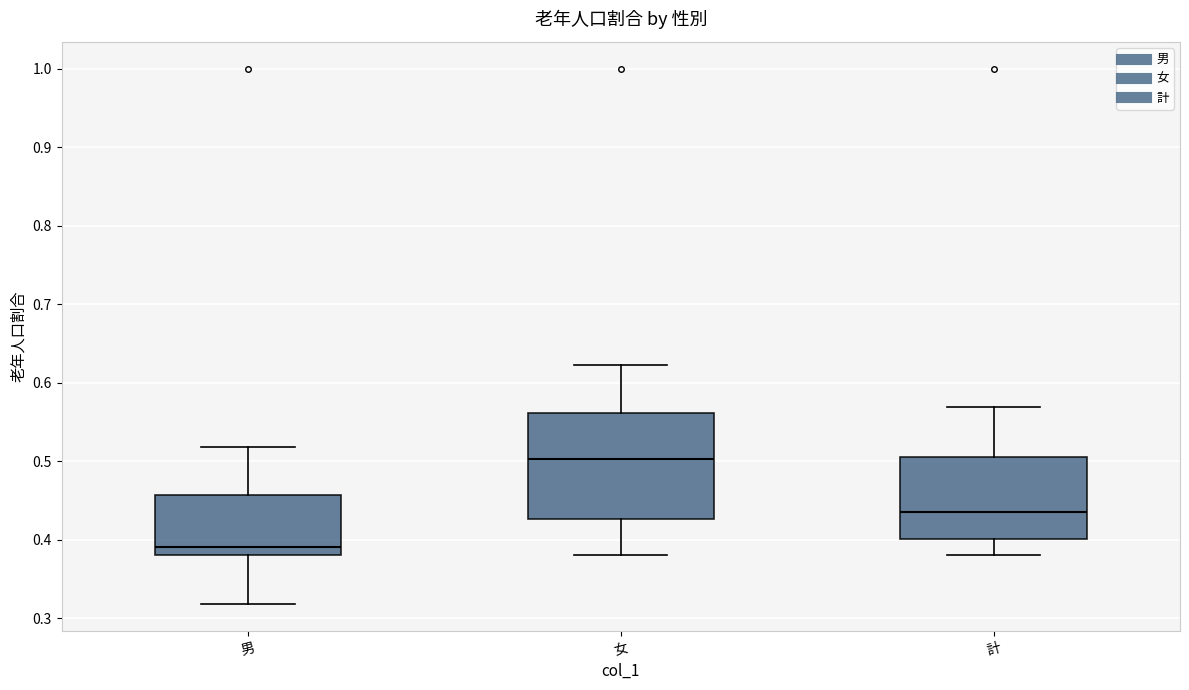

Which box's median line is the highest?

女